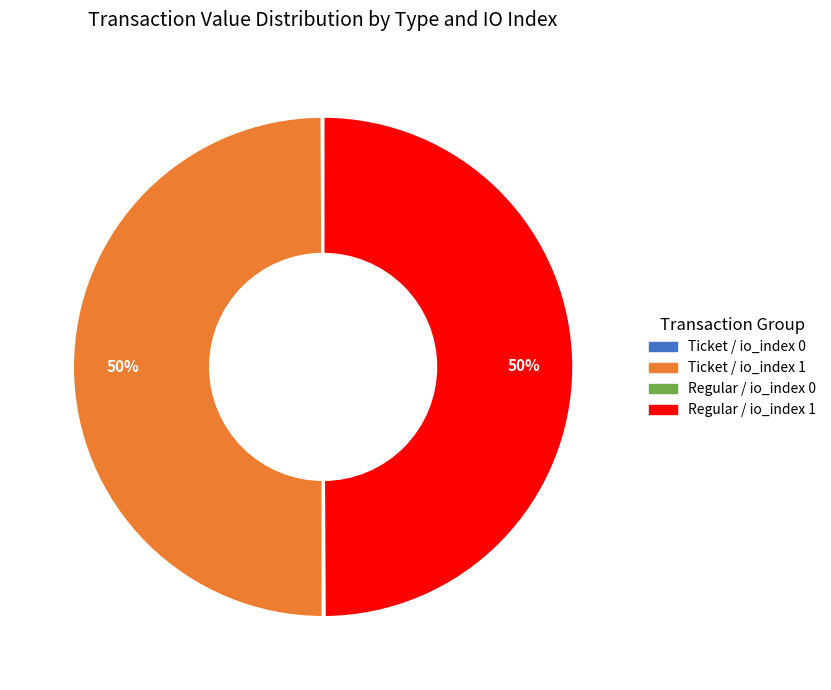

To the nearest percent, what is the average slice percentage?

25%